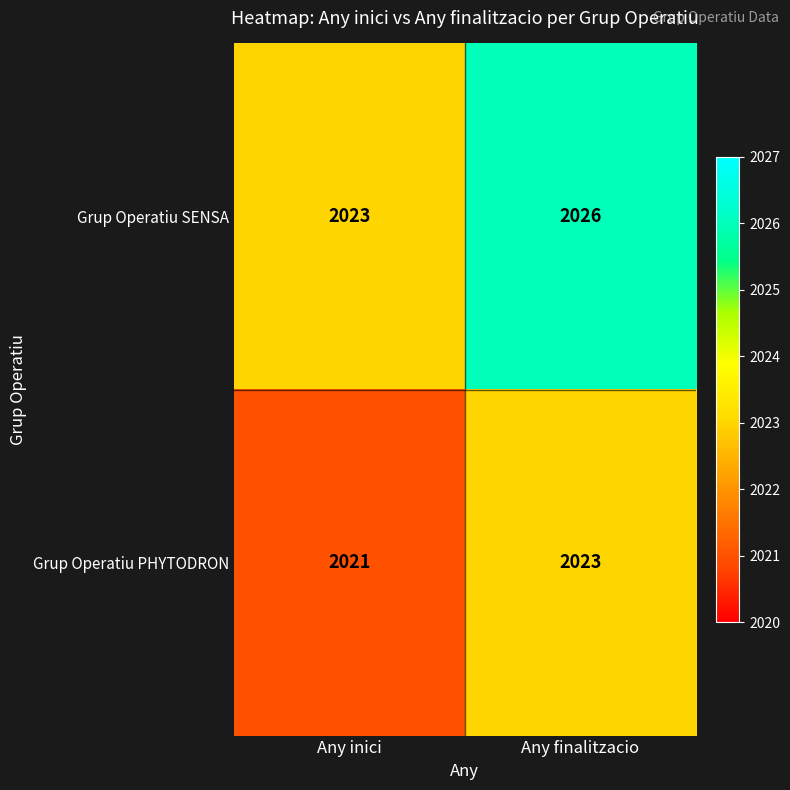

At which category does the chart reach its minimum across all series?

Any inici